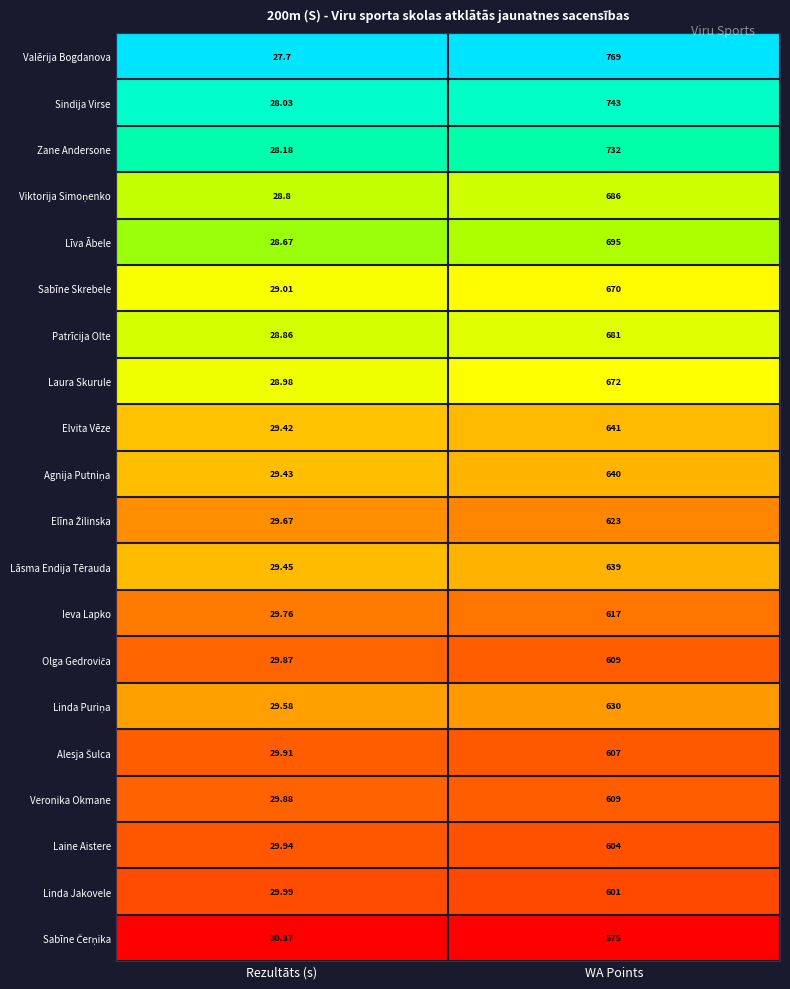

Between Rezultāts (s) and WA Points, which series saw the biggest shift?

Valērija Bogdanova